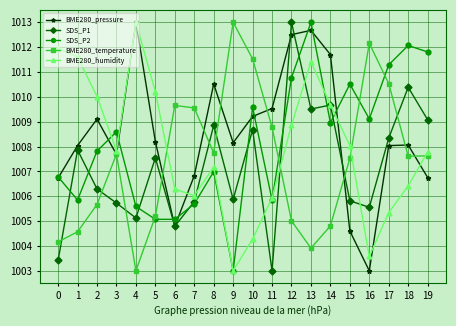

Is this an area chart (filled region under the line)?

No